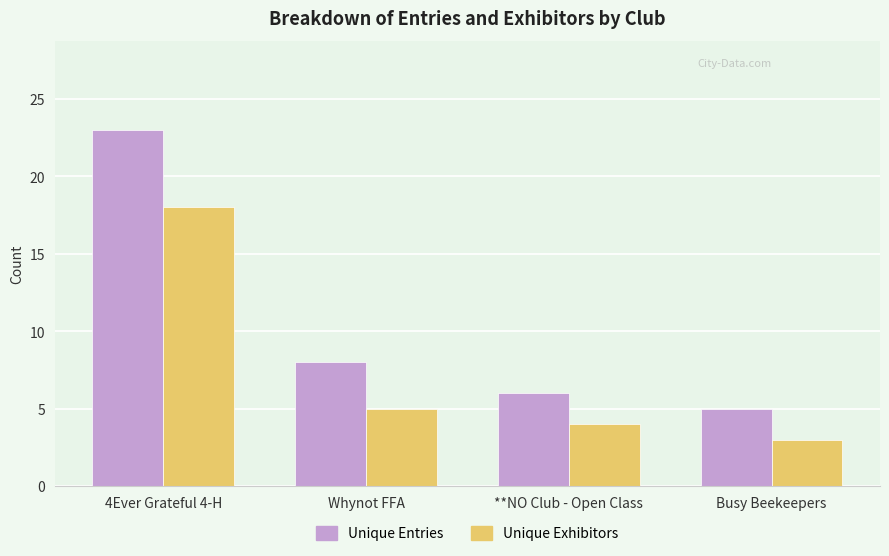

What is the difference between the maximum and minimum values in the Unique Entries series?

18